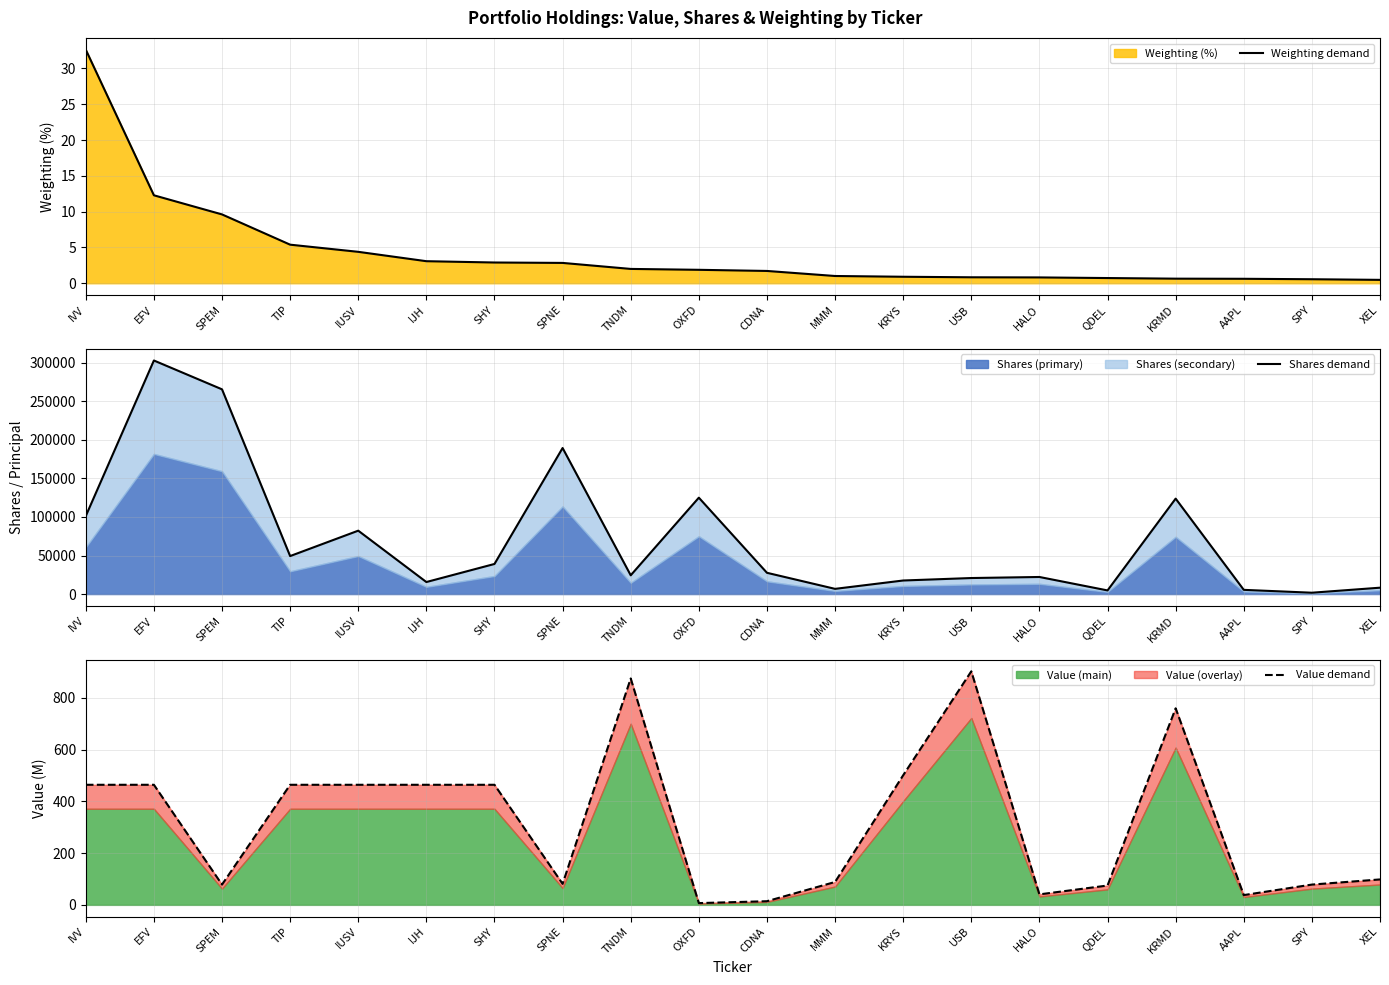

Reading right to left, extract all data points from this chart.

Weighting demand: 0.5	0.6	0.6	0.6	0.7	0.8	0.8	0.9	1.0	1.7	1.9	2.0	2.8	2.9	3.1	4.4	5.4	9.6	12.3	32.6
Shares demand: 8263.0	1743.0	5460.0	123760.0	4706.0	22146.0	20783.0	17586.0	6742.0	27576.0	124966.0	24336.0	189374.0	39025.0	15592.0	82196.0	49268.0	265471.0	302863.0	101156.0
Value demand: 98.4	78.5	37.8	759.9	74.8	40.6	903.0	501.1	88.6	14.2	6.9	875.4	81.3	464.3	464.3	464.3	464.3	78.5	464.3	464.3